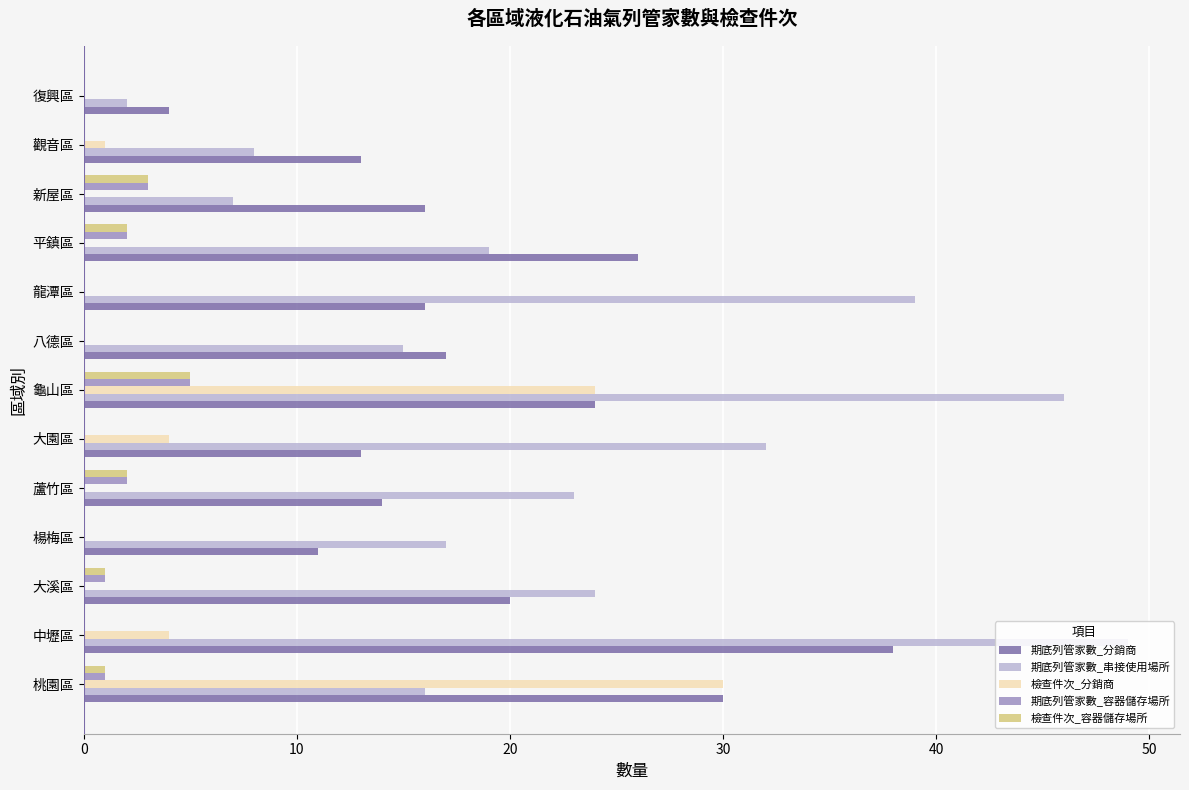

Which category has the highest value in the 檢查件次_分銷商 series?

桃園區